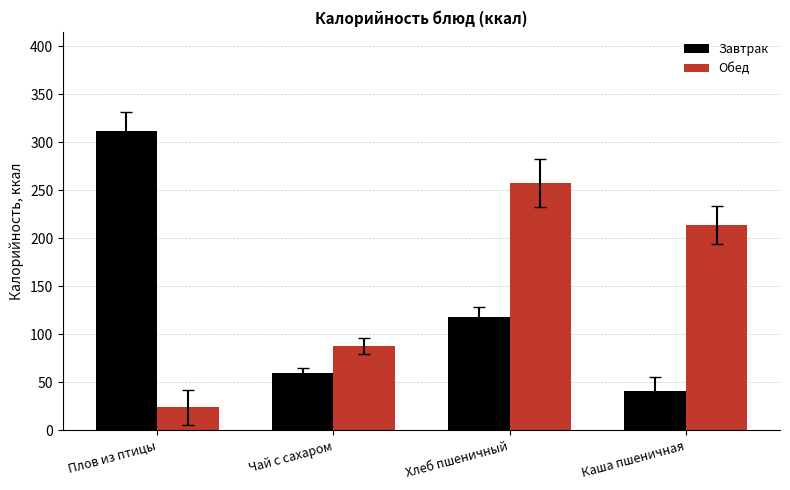

Where is Завтрак nearest to the value 176?

Хлеб пшеничный